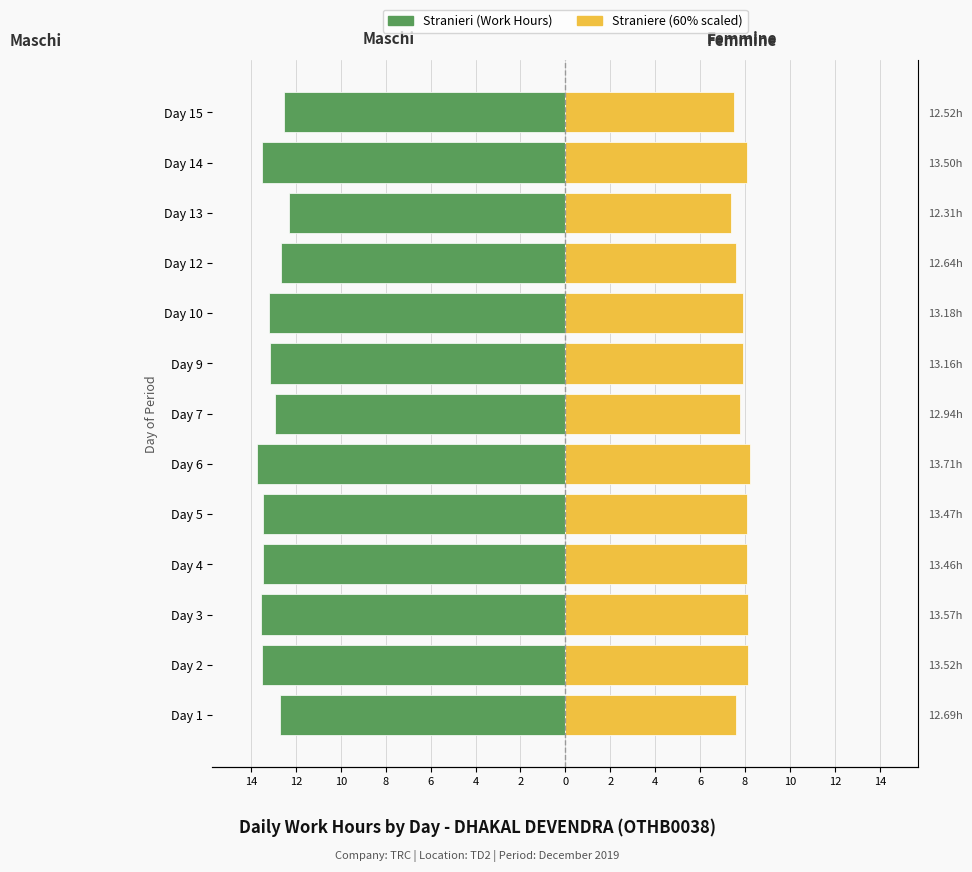

Rank the series at Day 1 from highest to lowest value.

Straniere, Stranieri